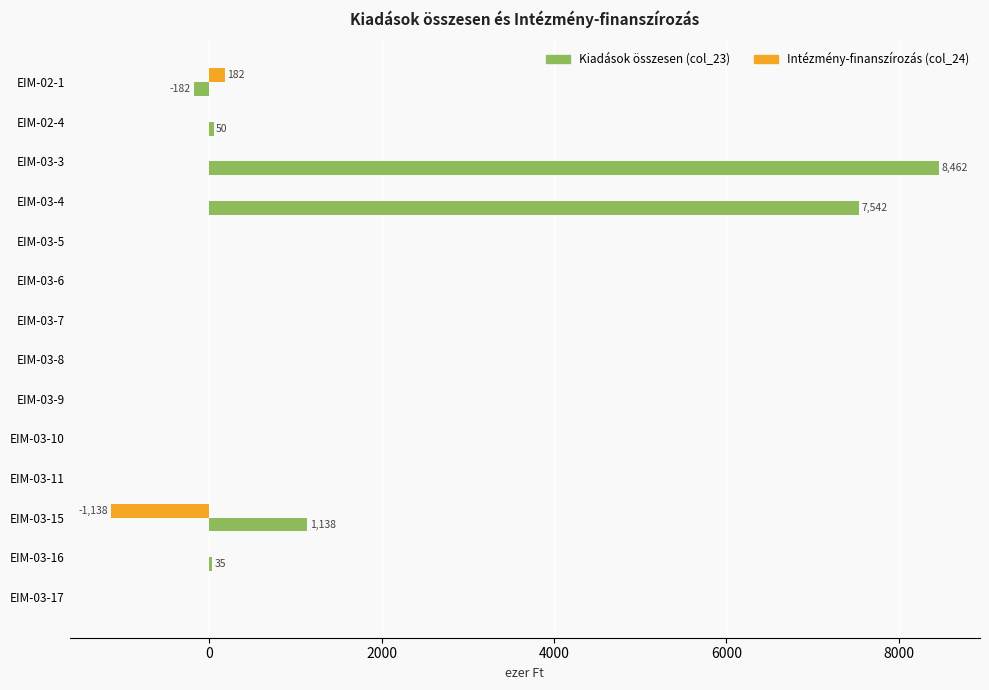

At which label does Kiadások összesen (col_23) reach its peak?

EIM-03-3